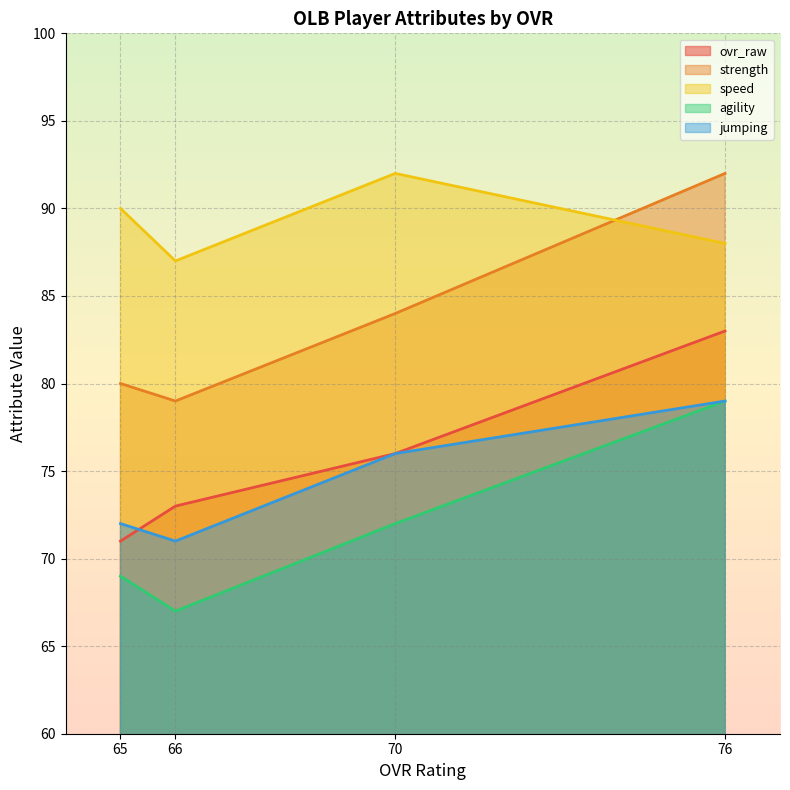

What is the sum of all speed values?

357